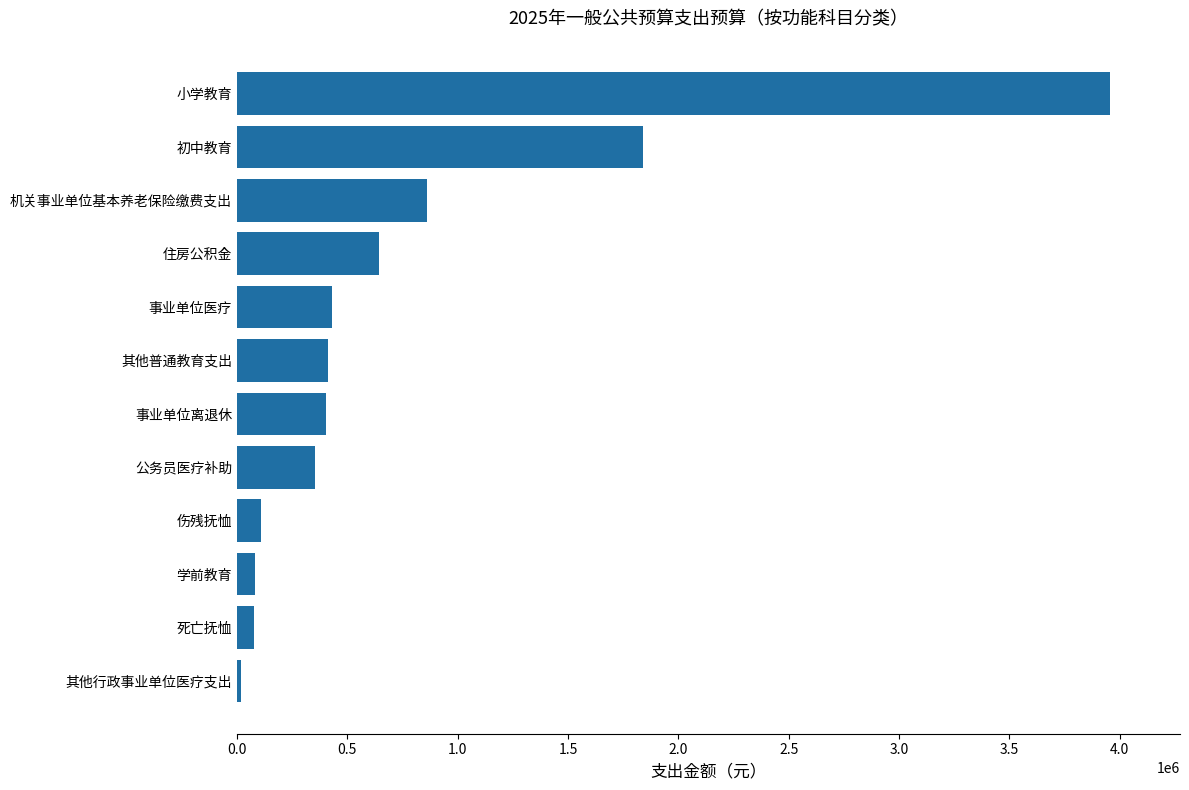

Which has a higher value, 初中教育 or 公务员医疗补助?

初中教育